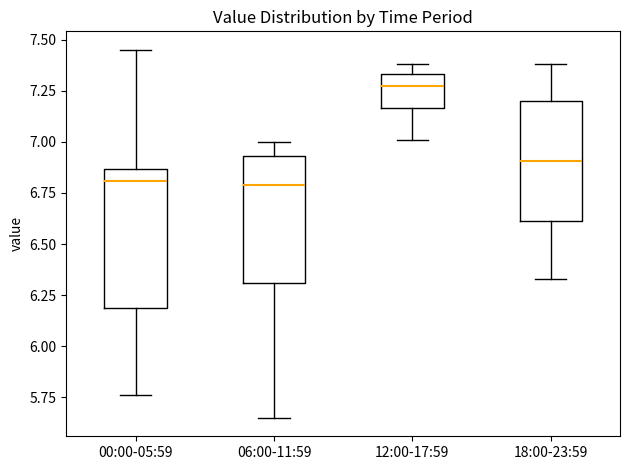

Where does the lower whisker of the box for 00:00-05:59 end on the y-axis? The values are not printed on the chart, so give them approximately, as read against the axis.

5.75